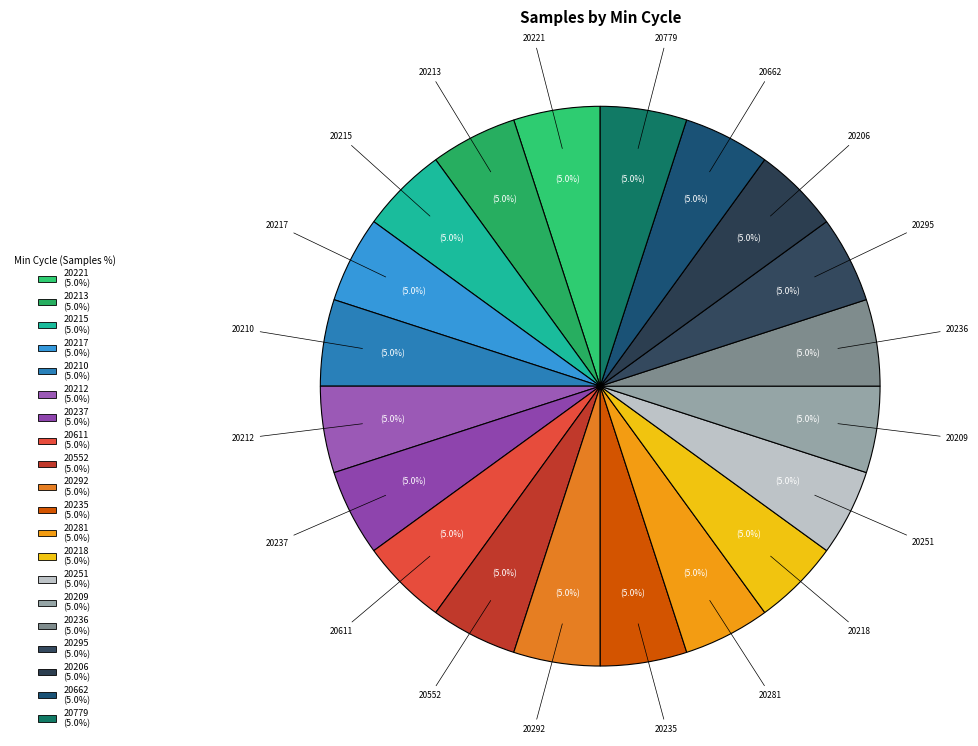

How many slices are in this pie chart?

20